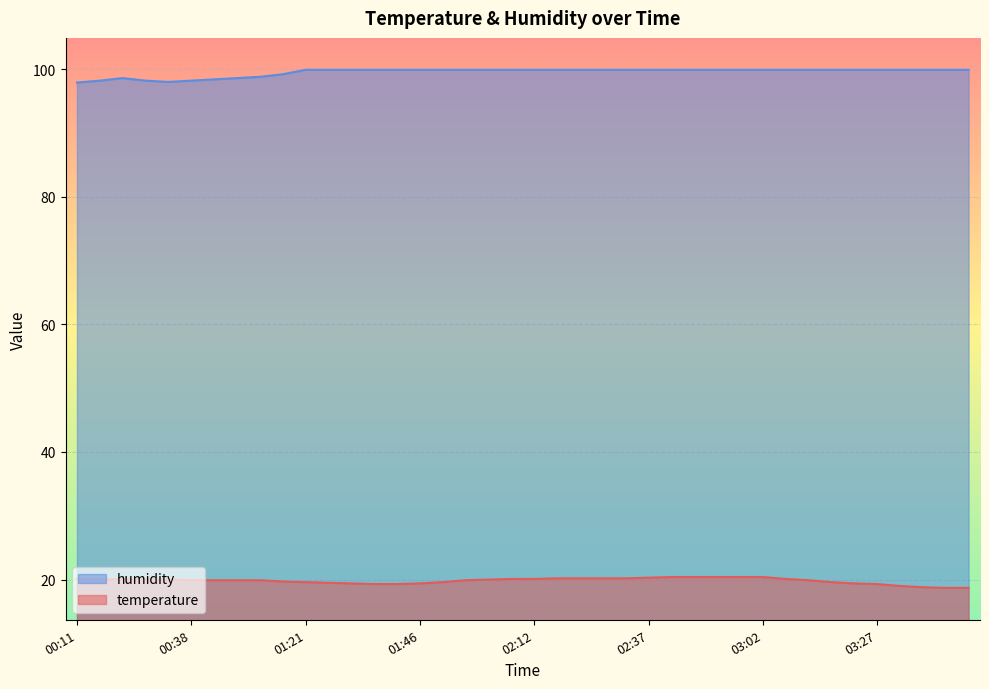

True or false: humidity has more than 2 interior local peaks.

False